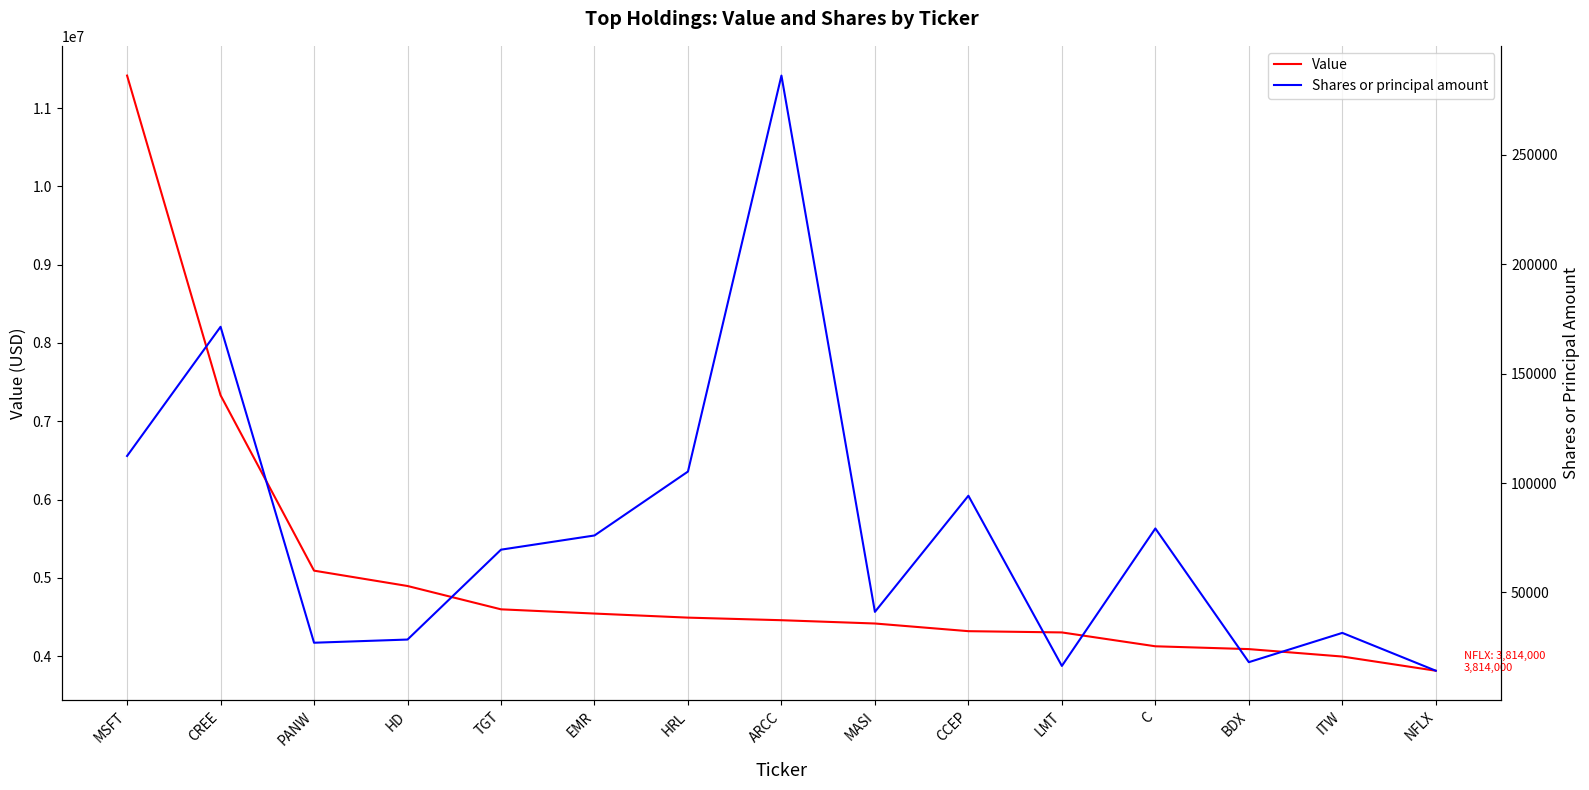

Reading left to right, transcribe all the data shown in this chart.

Value: MSFT=11415000	CREE=7332000	PANW=5092000	HD=4896000	TGT=4598000	EMR=4544000	HRL=4492000	ARCC=4459000	MASI=4417000	CCEP=4319000	LMT=4303000	C=4126000	BDX=4090000	ITW=3995000	NFLX=3814000
Shares or principal amount: MSFT=112382	CREE=171418	PANW=27037	HD=28492	TGT=69565	EMR=76051	HRL=105260	ARCC=286205	MASI=41139	CCEP=94206	LMT=16434	C=79255	BDX=18154	ITW=31533	NFLX=14250